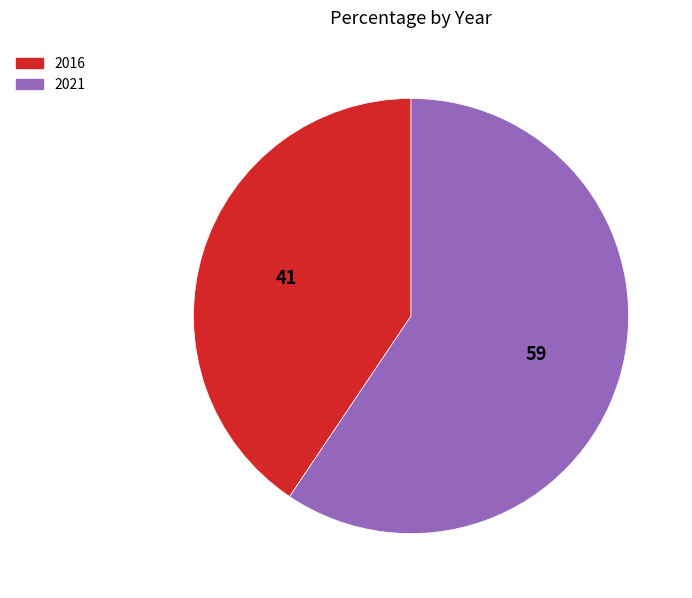

Which slice represents more than half of the pie?

2021